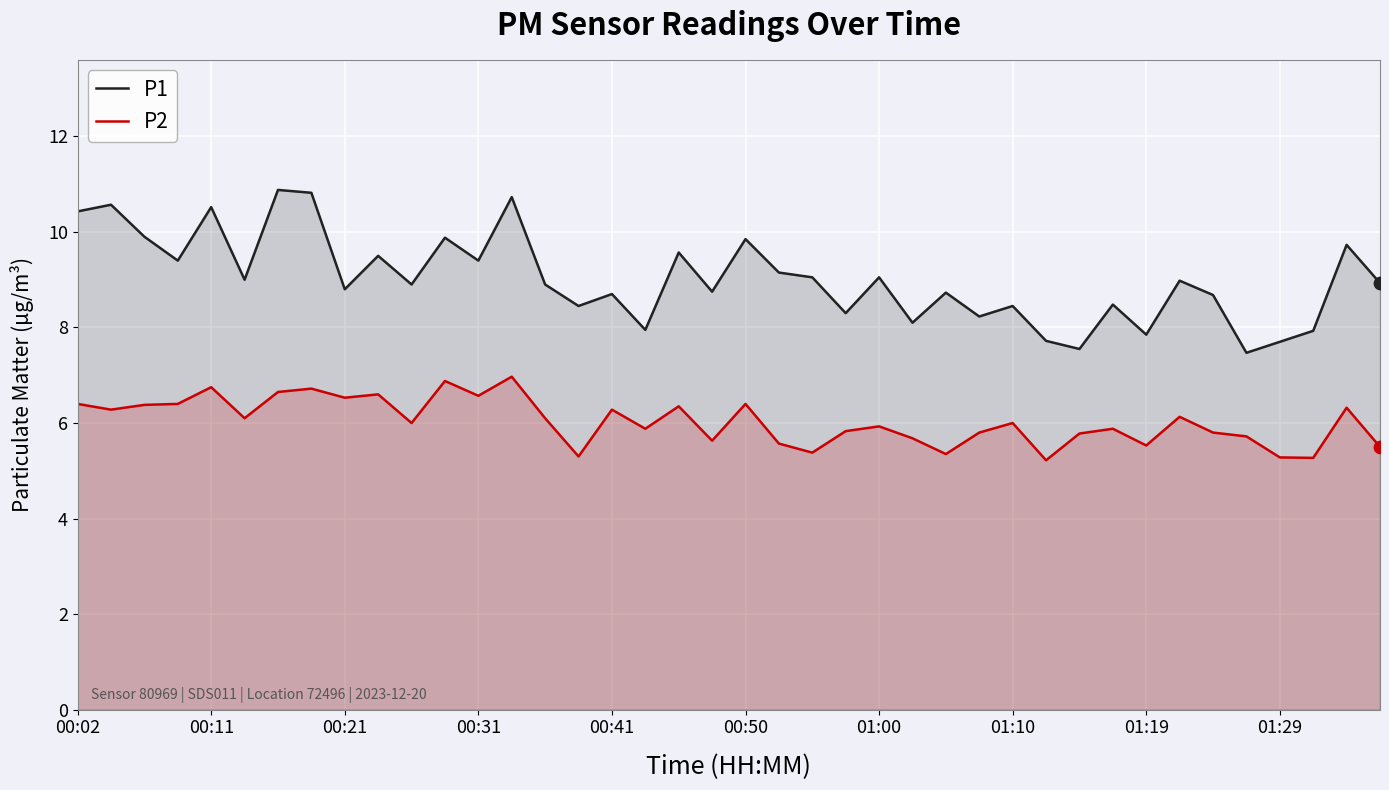

What are all the series names shown in the legend?

P1, P2